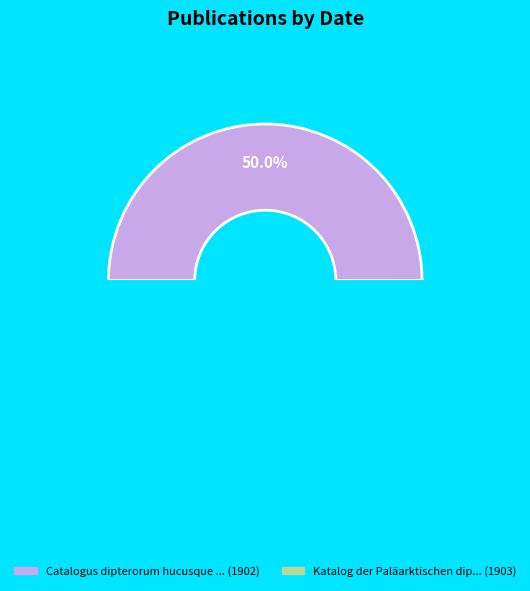

Which category has the biggest portion of the pie?

Katalog der Paläarktischen dipteren